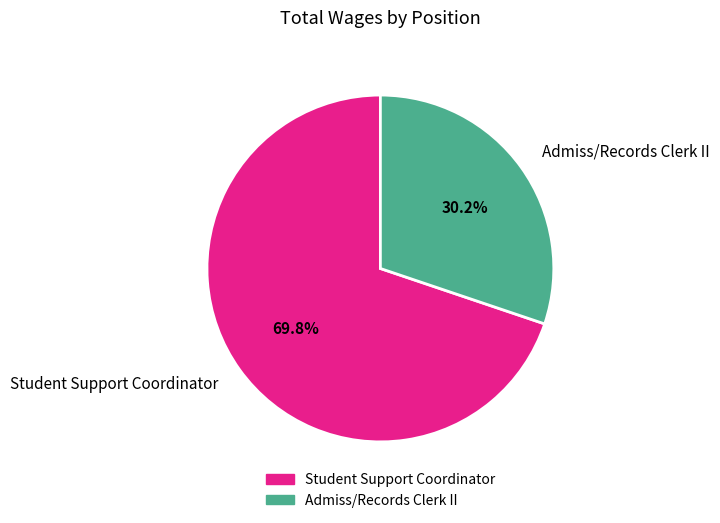

Is there any slice that represents more than half of the pie?

Yes